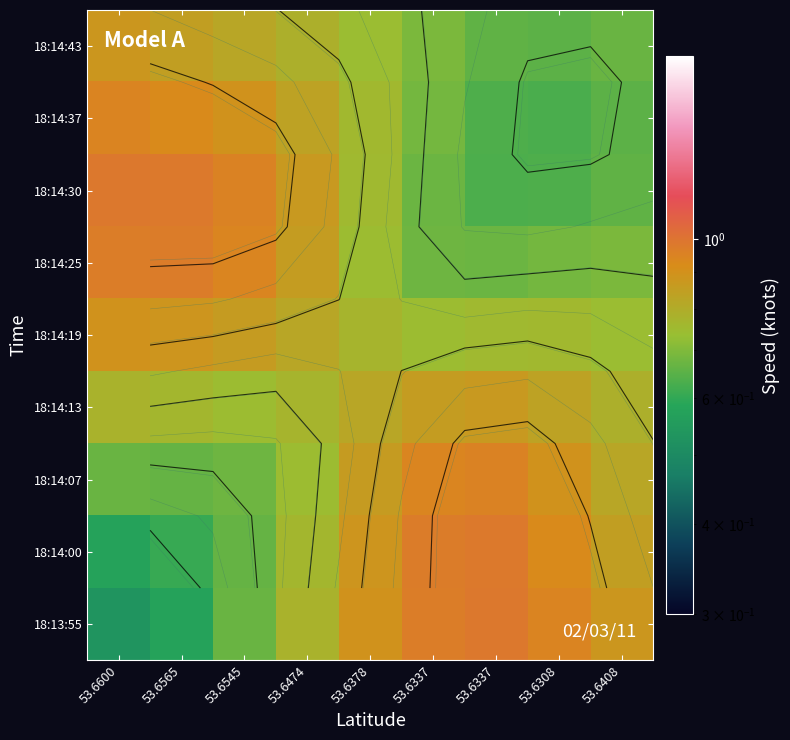

Which category has the lowest value across all series?

53.6600